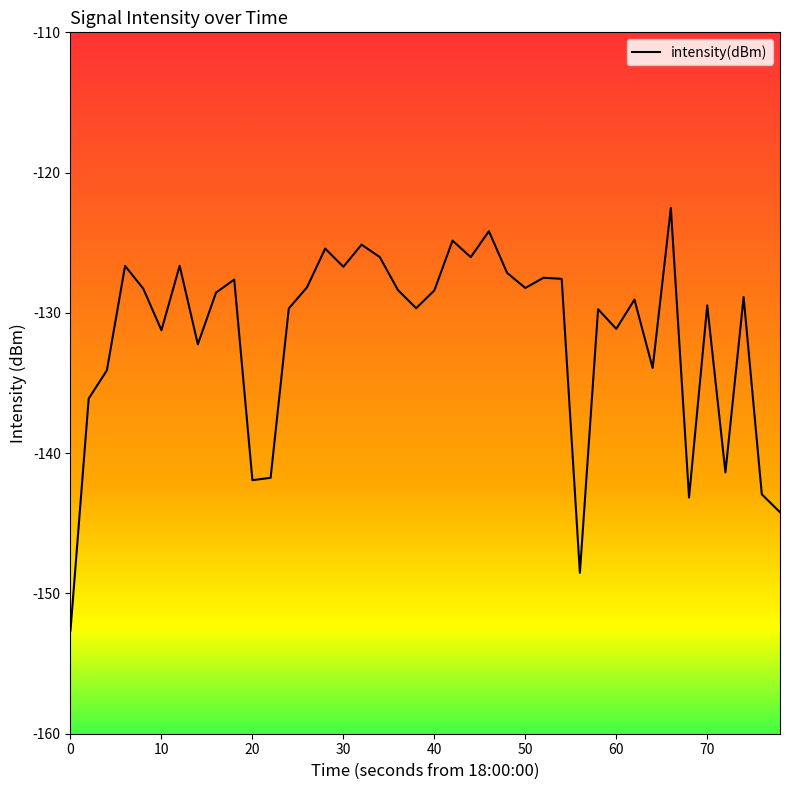

What is the difference between the maximum and minimum values?

30.1